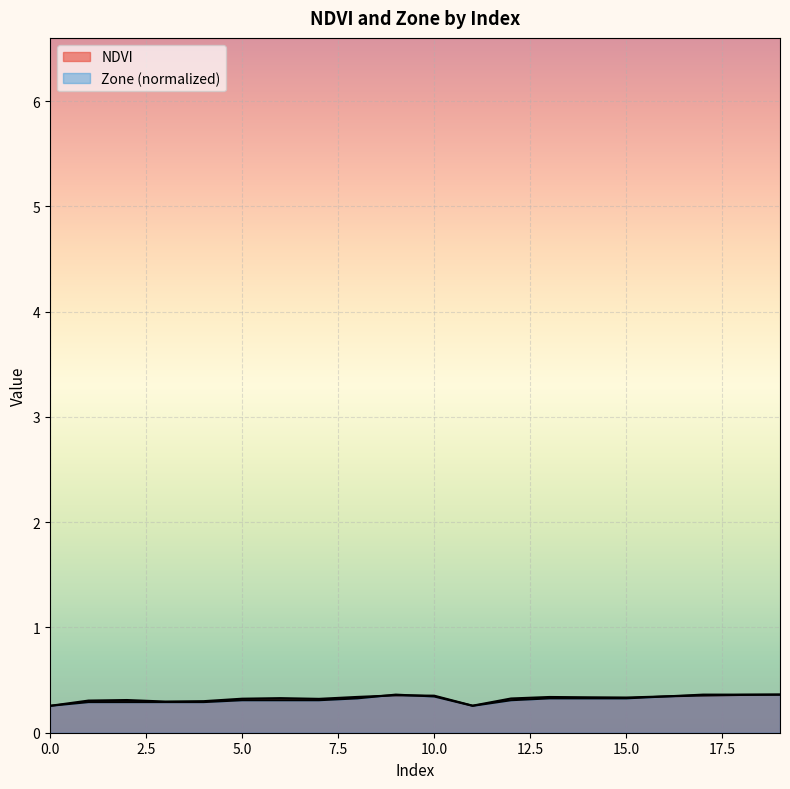

What is the maximum value for Zone?

0.4